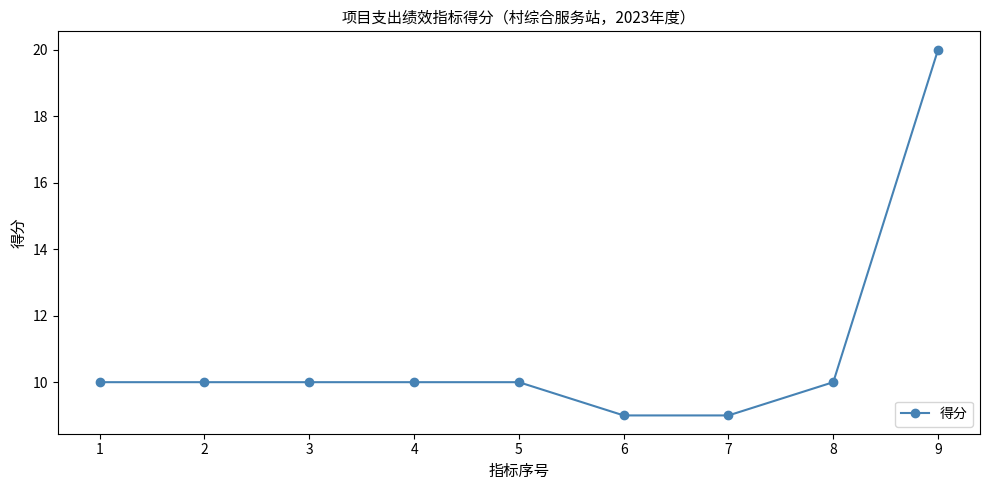

How many categories are shown in the chart?

9